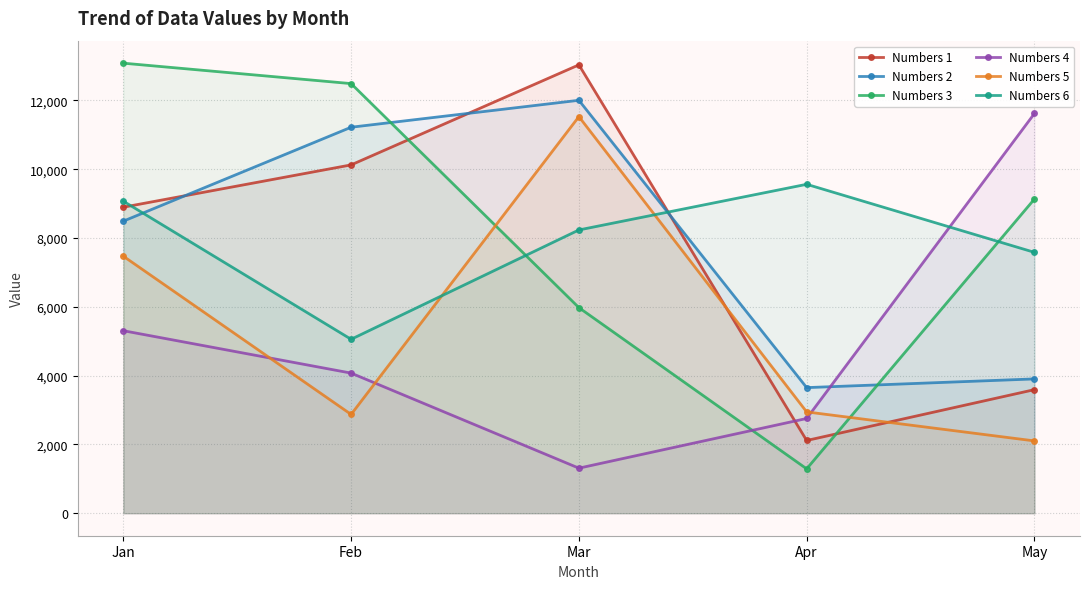

The Numbers 6 series shows 8234 at Mar. True or false?

True